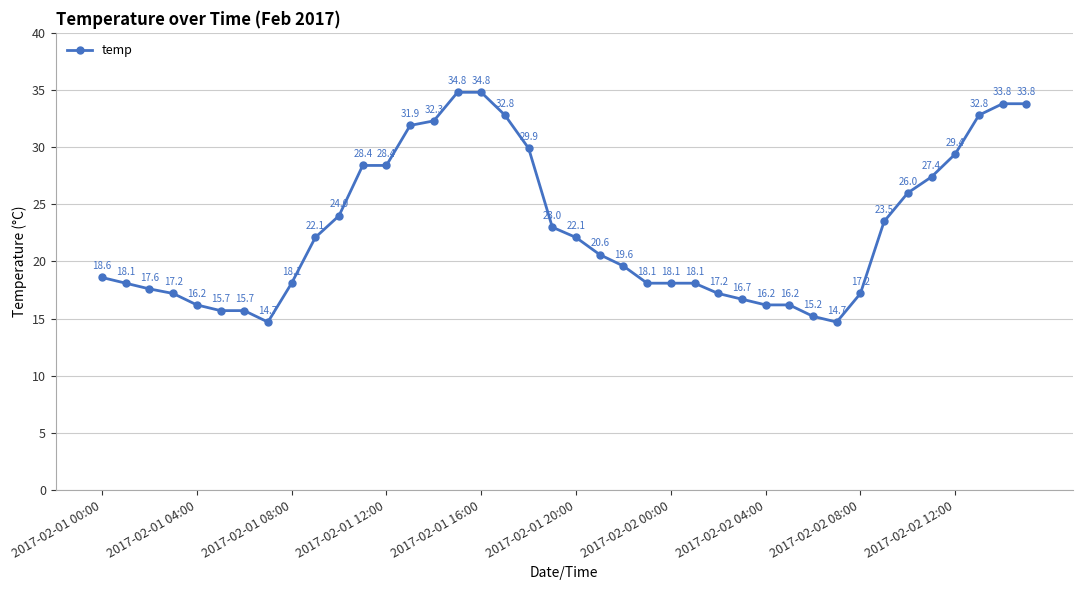

What is the value of the 10th point from the left?

22.1